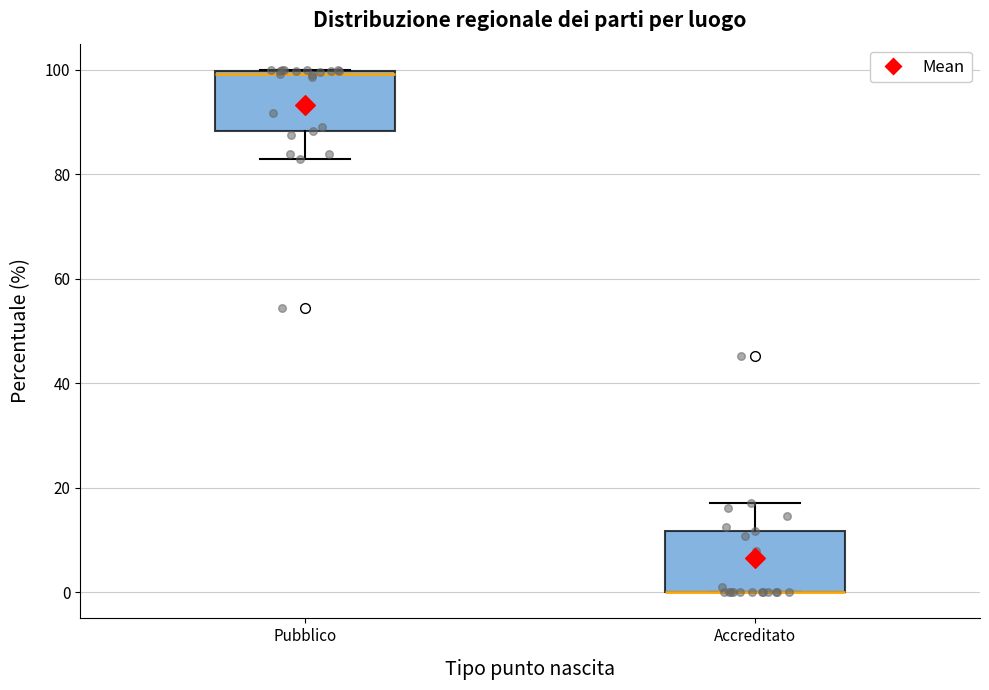

Reading left to right, read every box against the y-axis: the position of its median line, the range the box covers, and the ends of its whiskers. The values are not printed on the chart, so give them approximately, as read against the axis.

Pubblico: median 100, box 88 to 100, whiskers 82 to 100
Accreditato: median 0 (drawn on the box's lower edge), box 0 to 12, whiskers 0 to 18